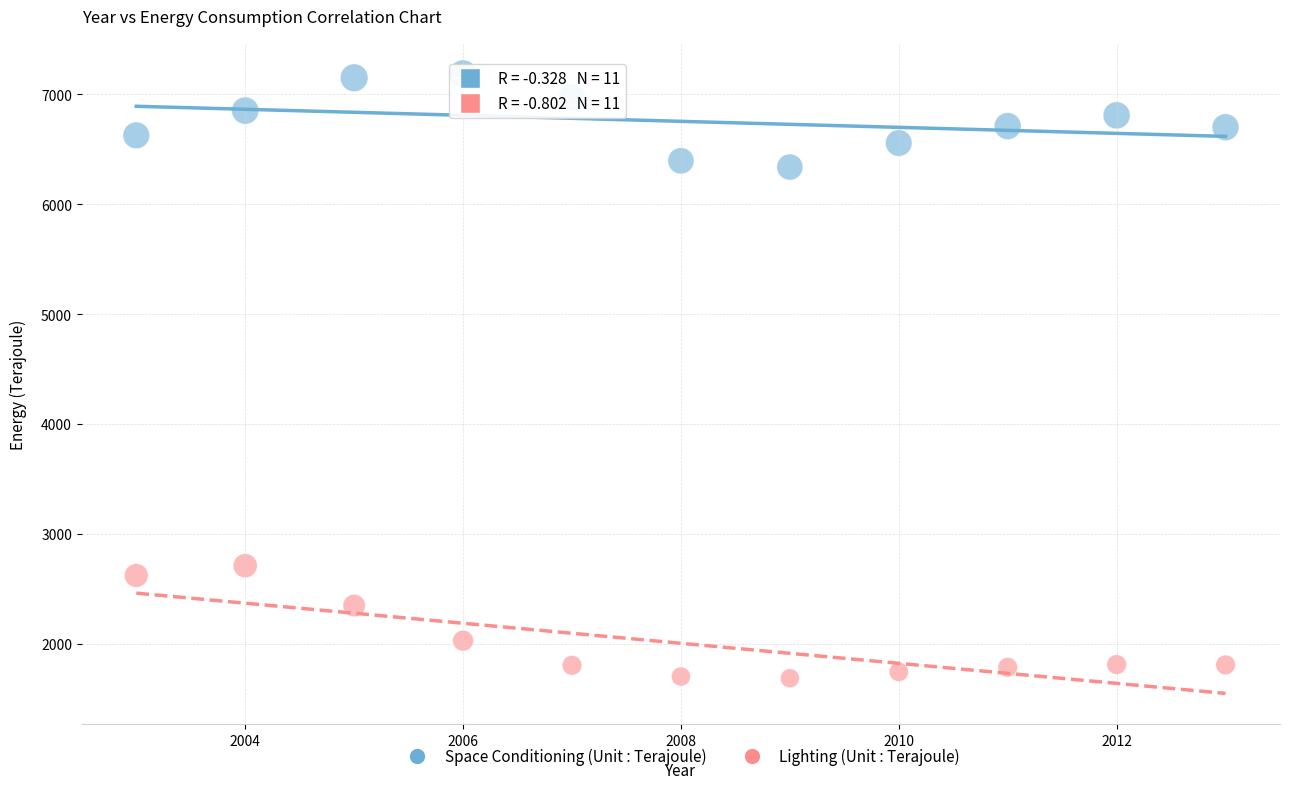

Which series contains the lowest Y value?

Lighting (Unit : Terajoule)